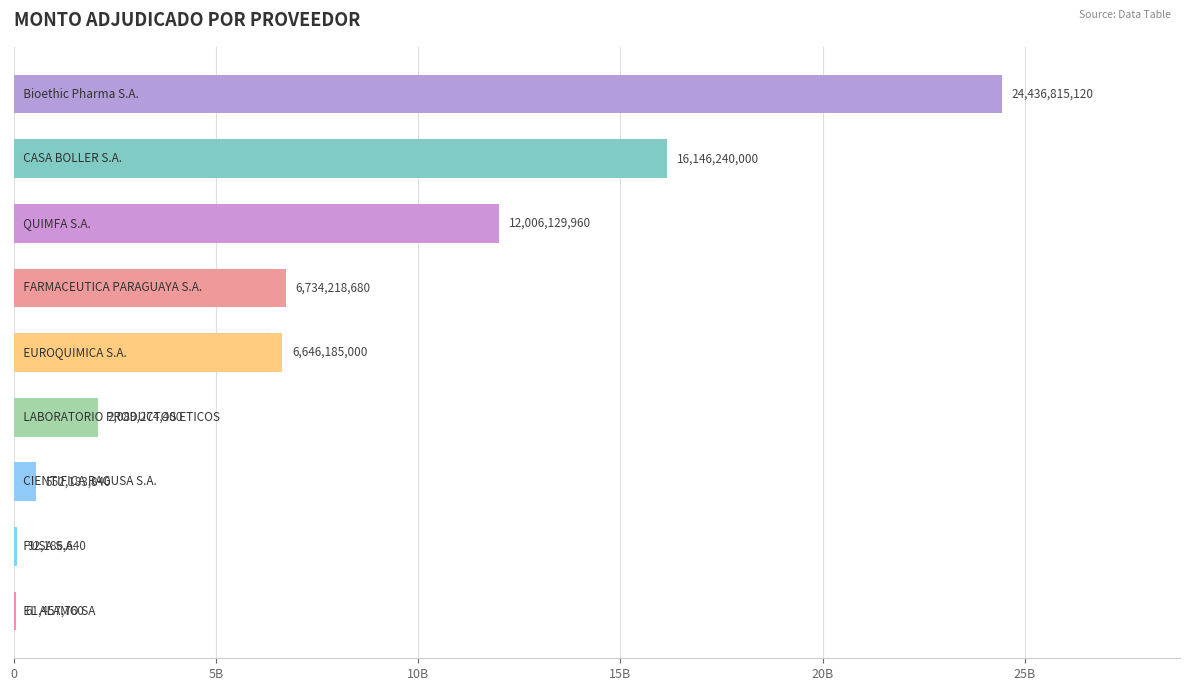

What is the average value?

7640521267